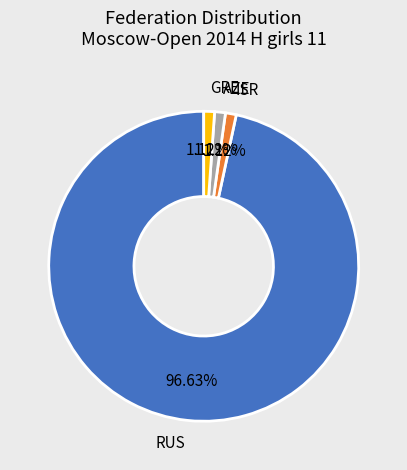

Is there any slice that represents more than half of the pie?

Yes